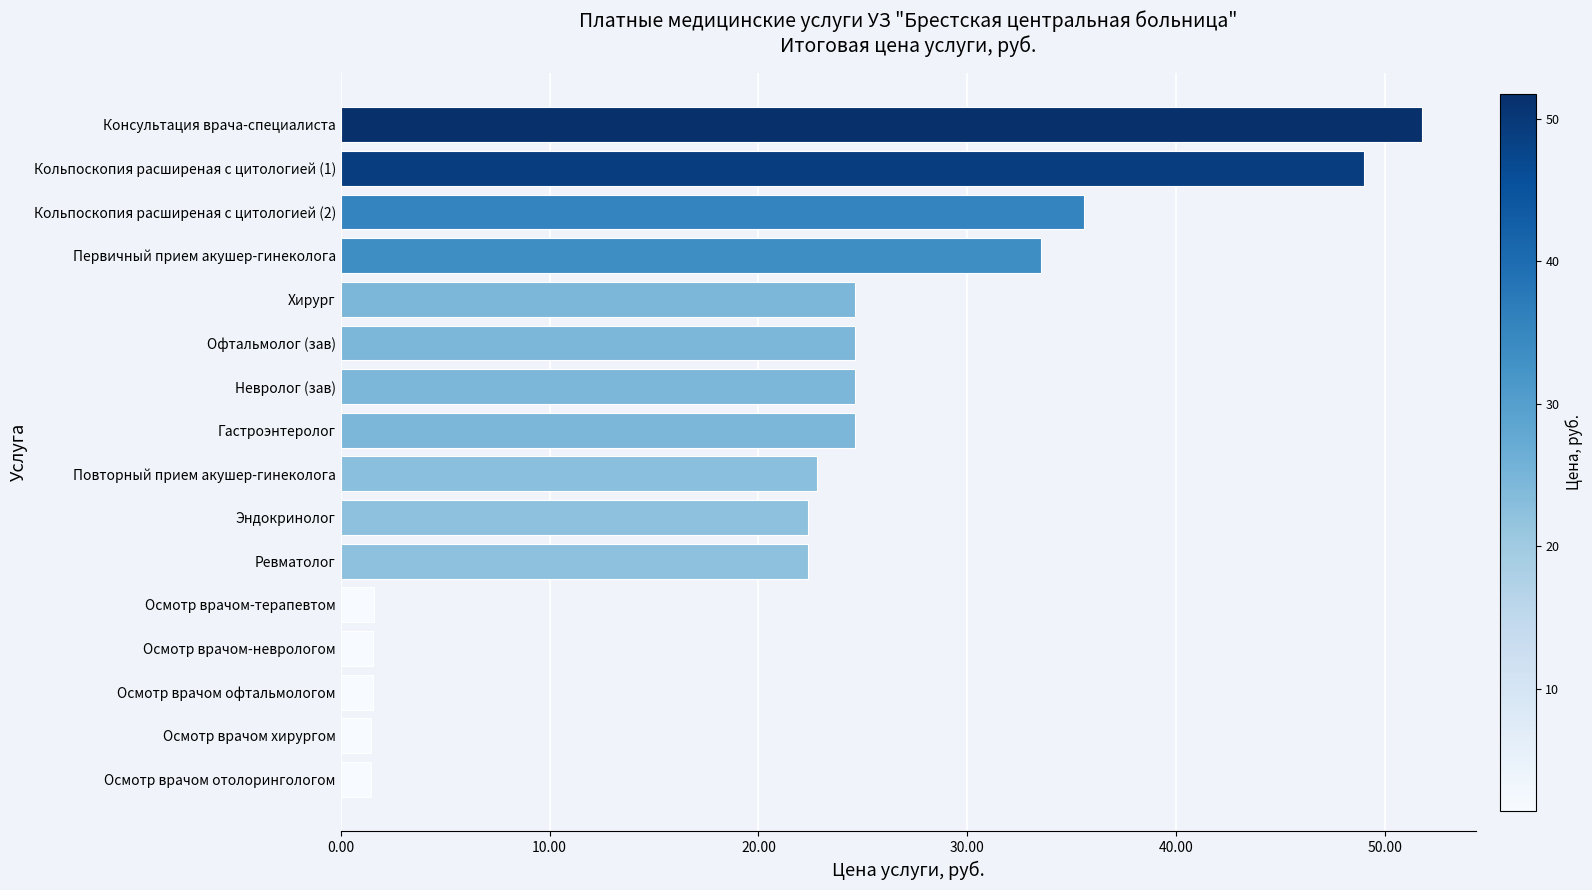

What is the average value?

21.5